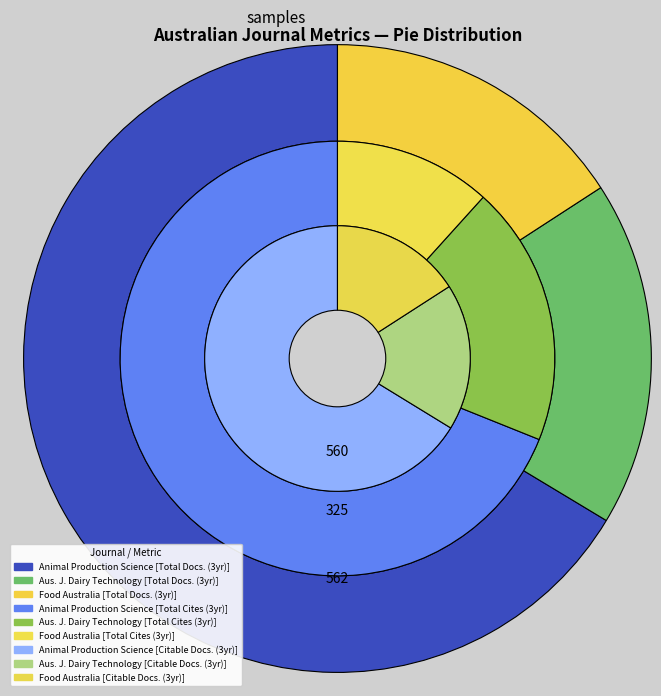

Is it true that Animal Production Science is 69% of the pie?

True